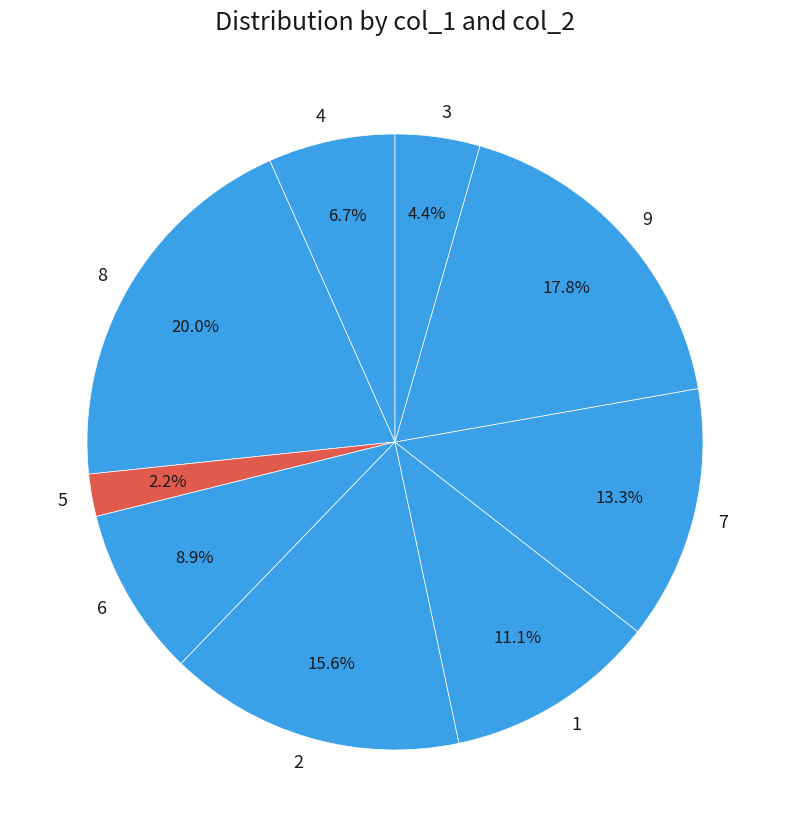

Is the sum of 5 and 9 greater than half?

No